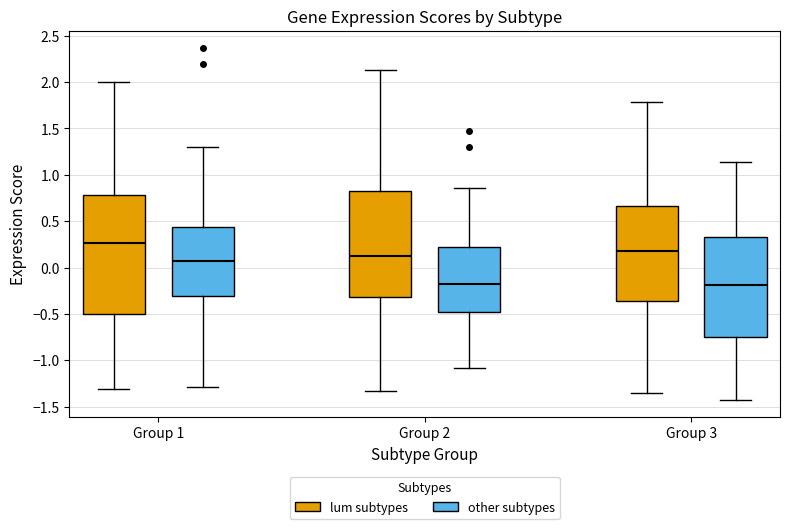

Reading left to right, transcribe this box plot: for each box, give where its median line is, the range the box spans, and where its two whiskers end, as read against the y-axis. The values are not printed on the chart, so give them approximately, as read against the axis.

Group 1 (lum subtypes): median 0.25, box -0.50 to 0.80, whiskers -1.30 to 2.00
Group 1 (other subtypes): median 0.05, box -0.30 to 0.45, whiskers -1.30 to 1.30
Group 2 (lum subtypes): median 0.15, box -0.30 to 0.80, whiskers -1.35 to 2.15
Group 2 (other subtypes): median -0.20, box -0.45 to 0.25, whiskers -1.10 to 0.85
Group 3 (lum subtypes): median 0.20, box -0.35 to 0.65, whiskers -1.35 to 1.80
Group 3 (other subtypes): median -0.20, box -0.75 to 0.35, whiskers -1.40 to 1.15